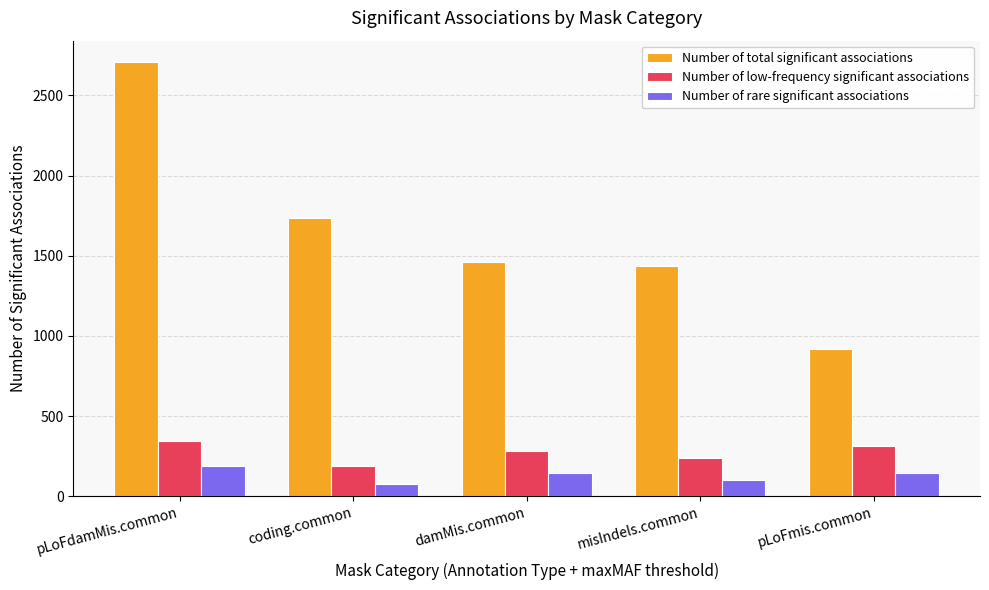

Between damMis.common and pLoFmis.common, which series saw the biggest shift?

Number of total significant associations